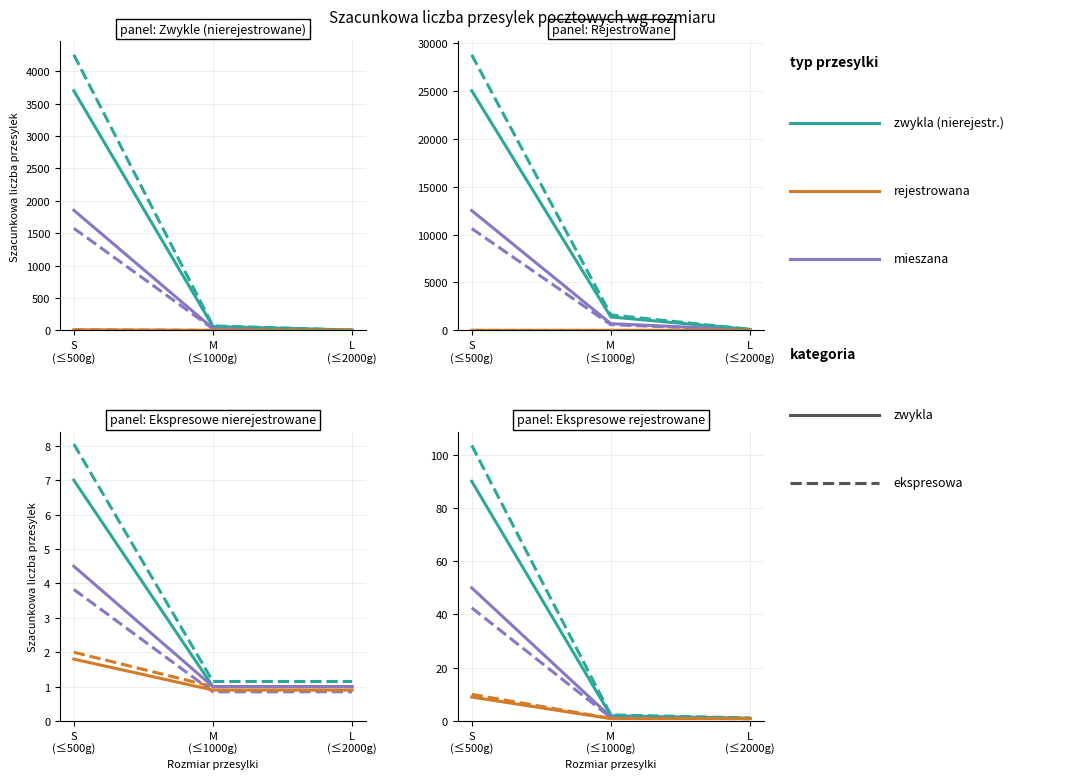

Is it true that solid_type equals 1.4 at L
(≤2000g)?

False